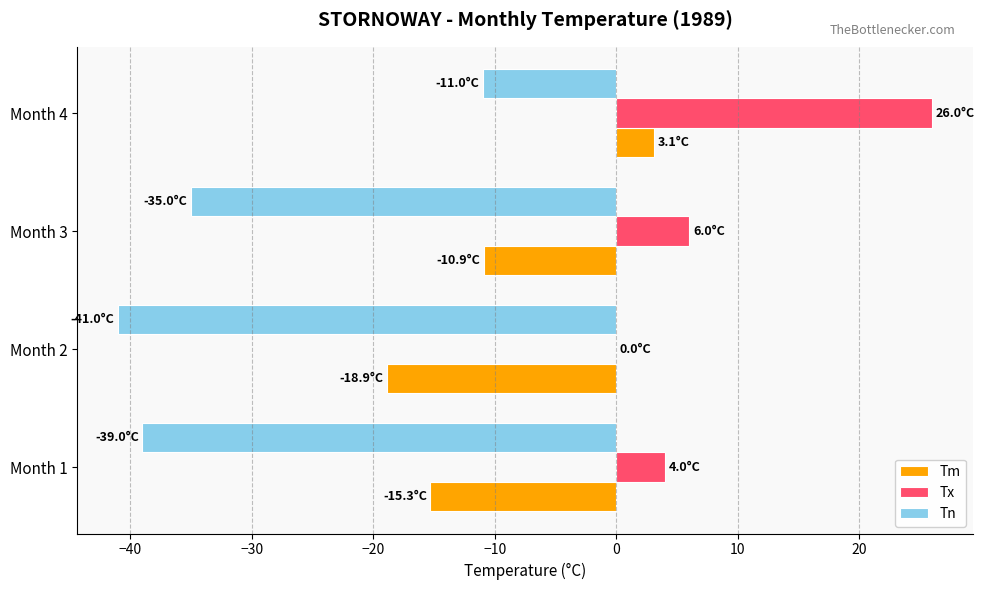

Which series has the largest total across all categories?

Tx